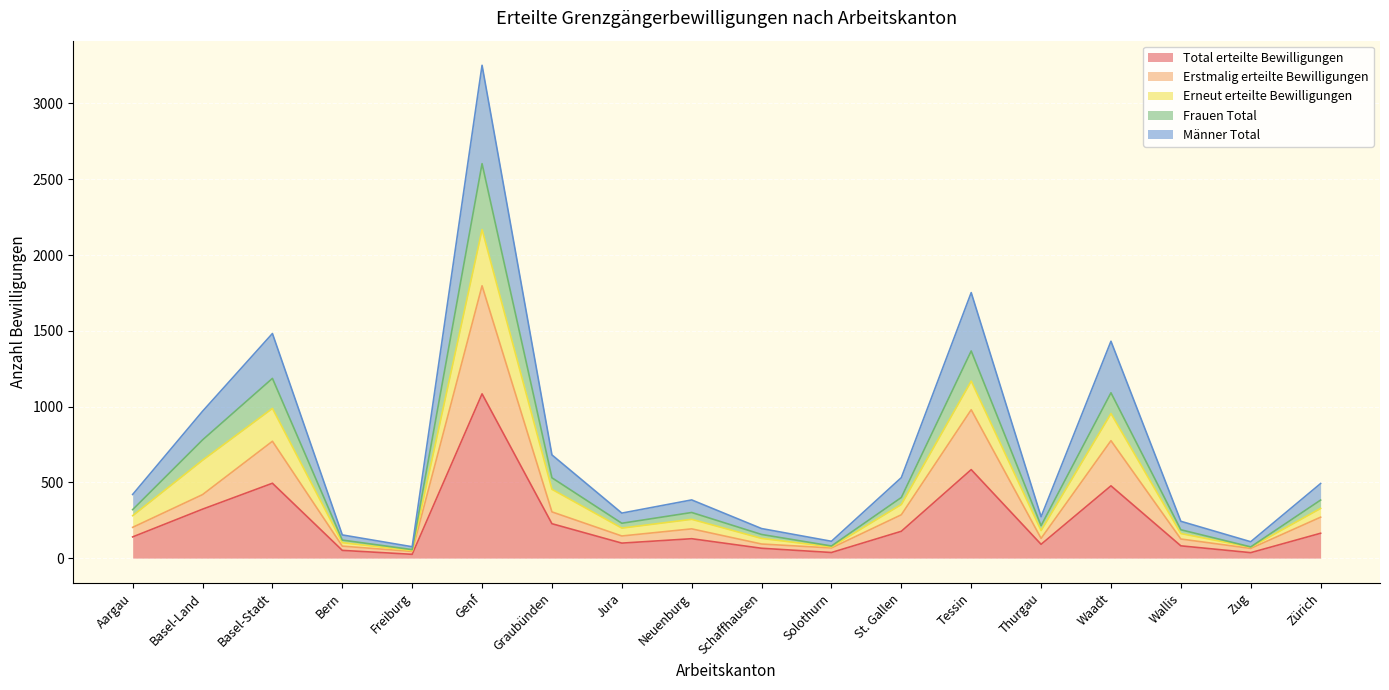

What position from the right is Wallis?

3